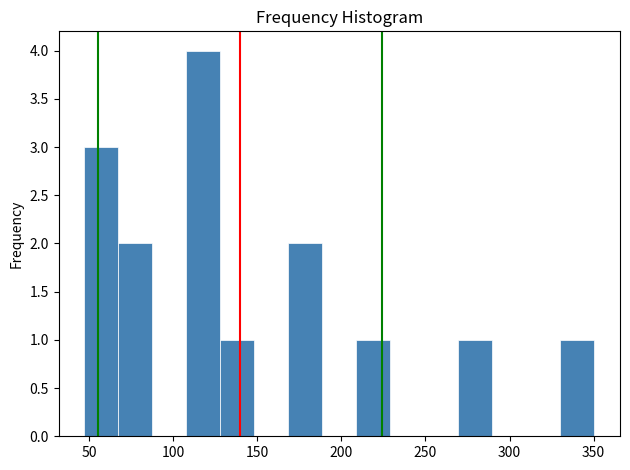

Reading left to right, transcribe this chart: for each bar, give the range it covers on the x-axis and its height. Neither the bar edges nor the heights are printed on the chart, so give them approximately, as read against the axes.

45 to 65: 3
65 to 85: 2
85 to 110: 0
110 to 130: 4
130 to 150: 1
150 to 170: 0
170 to 190: 2
190 to 210: 0
210 to 230: 1
230 to 250: 0
250 to 270: 0
270 to 290: 1
290 to 310: 0
310 to 330: 0
330 to 350: 1